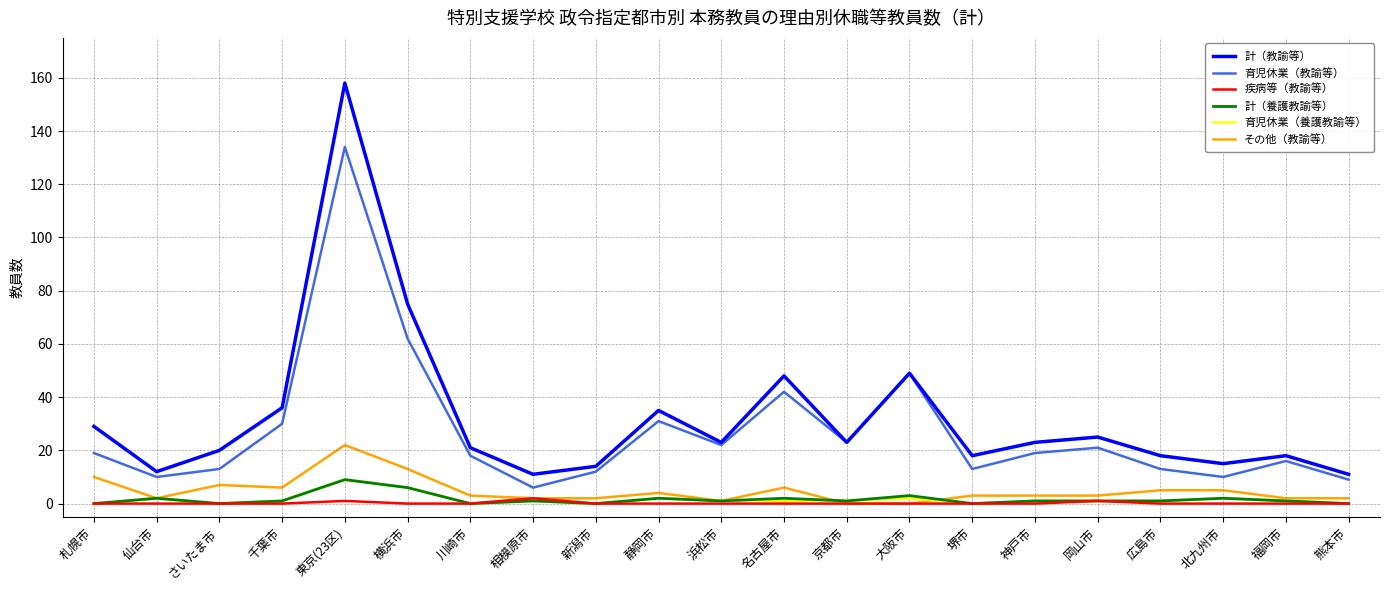

Between 横浜市 and 熊本市, which series saw the biggest shift?

計（教諭等）